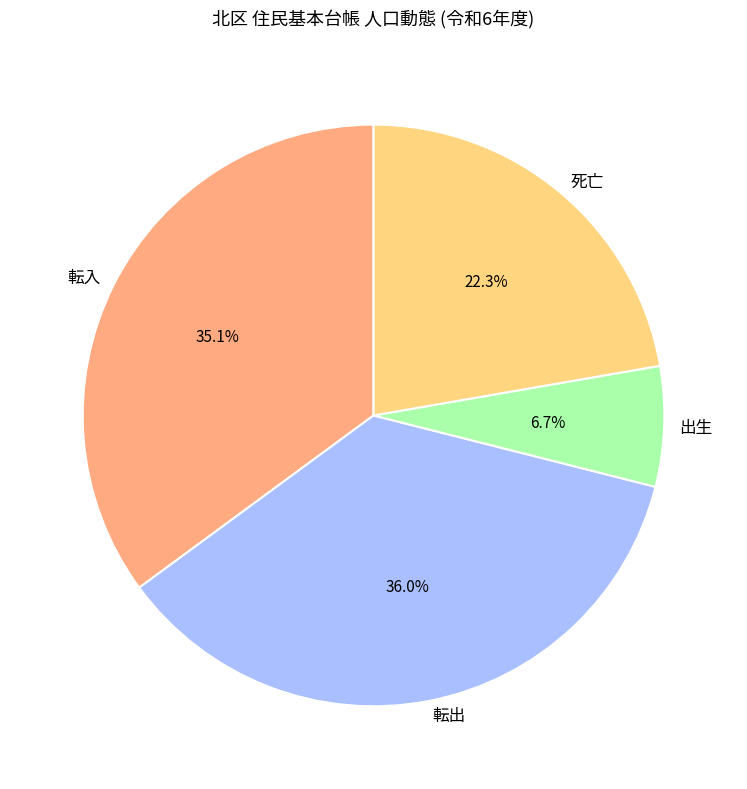

Between 転出 and 転入, which is larger?

転出